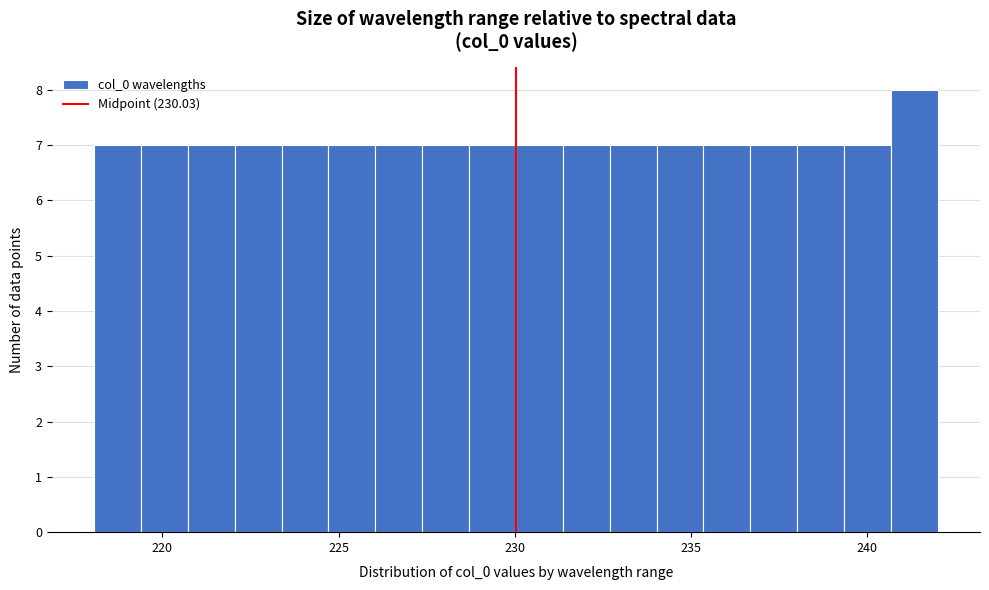

Read against the x-axis, roughly where is the centre of the tallest bar?

241.5